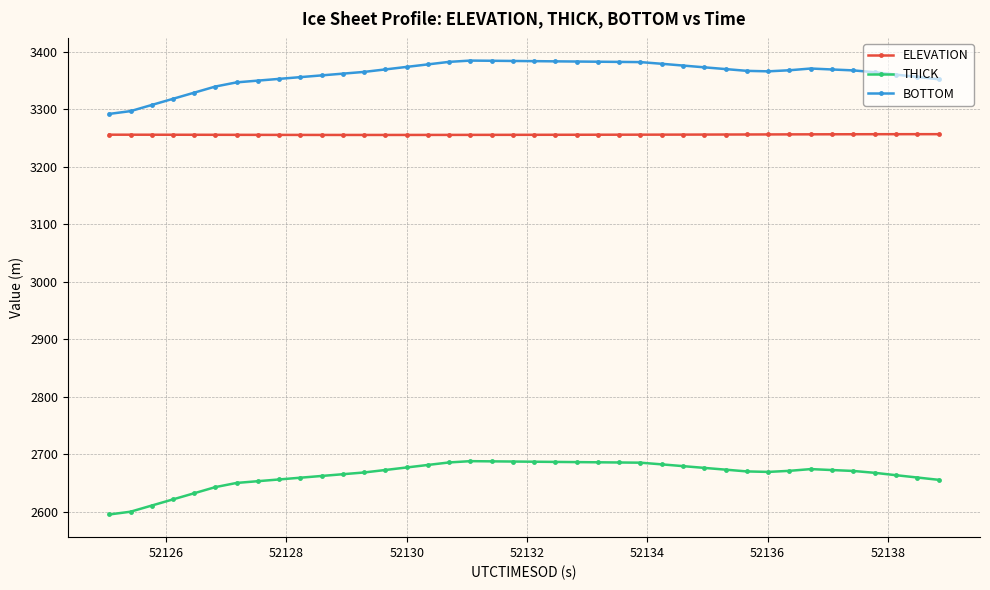

True or false: THICK and BOTTOM cross at least once.

False